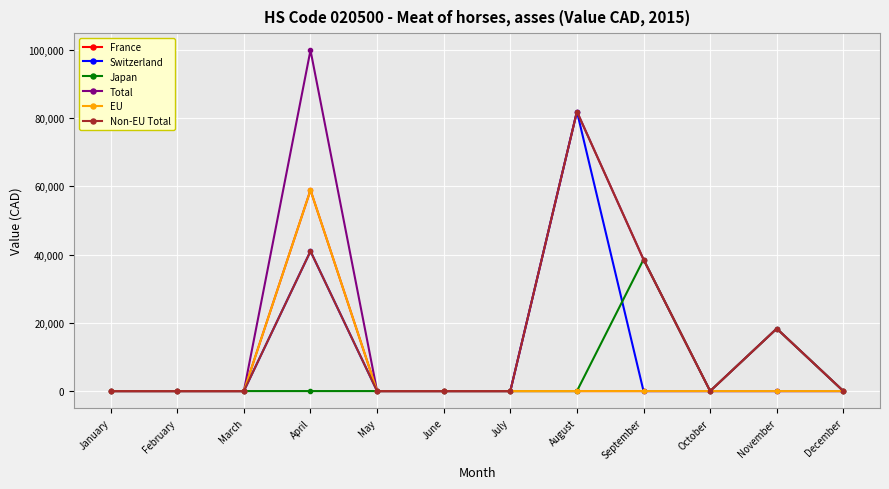

Which series has the largest total across all categories?

Total